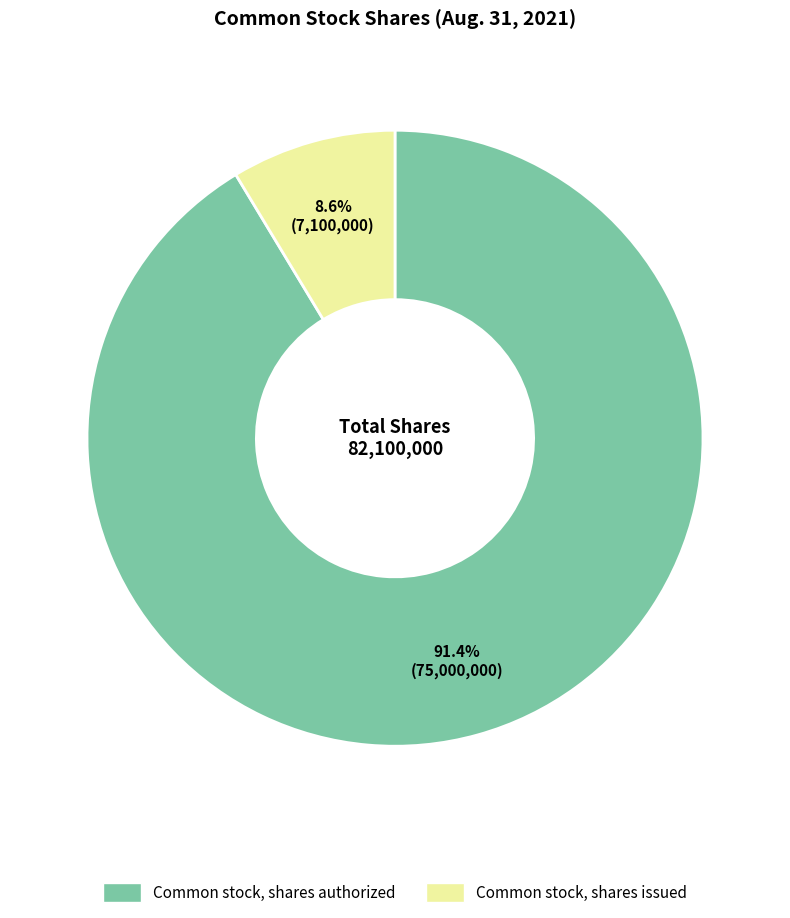

What percentage is the Common stock, shares issued slice, to the nearest percent?

9%